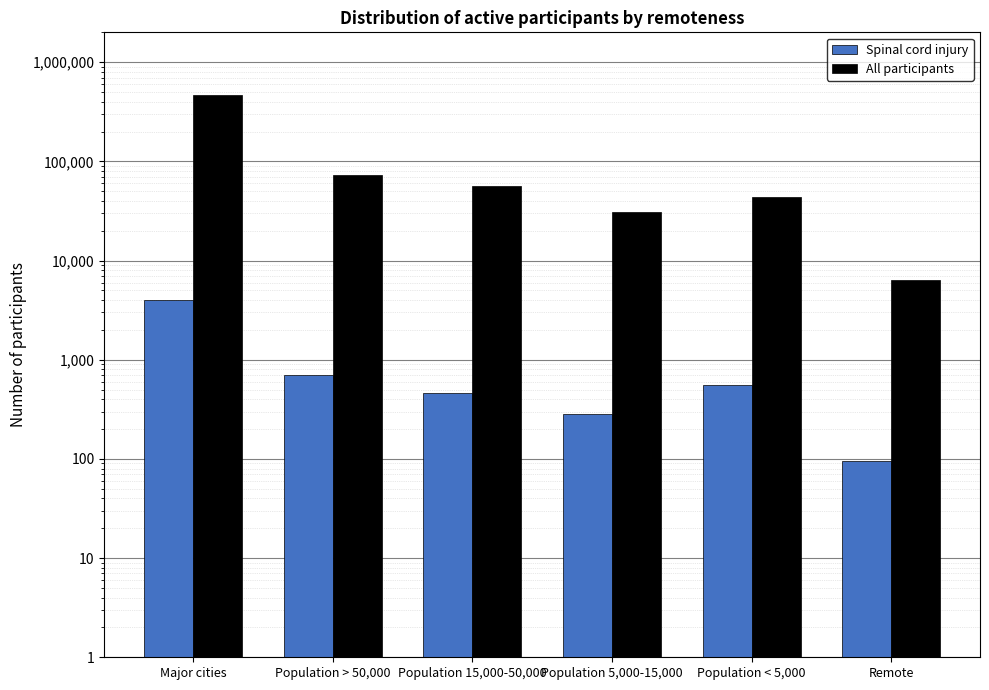

What is the highest value of the Spinal cord injury series?

3969